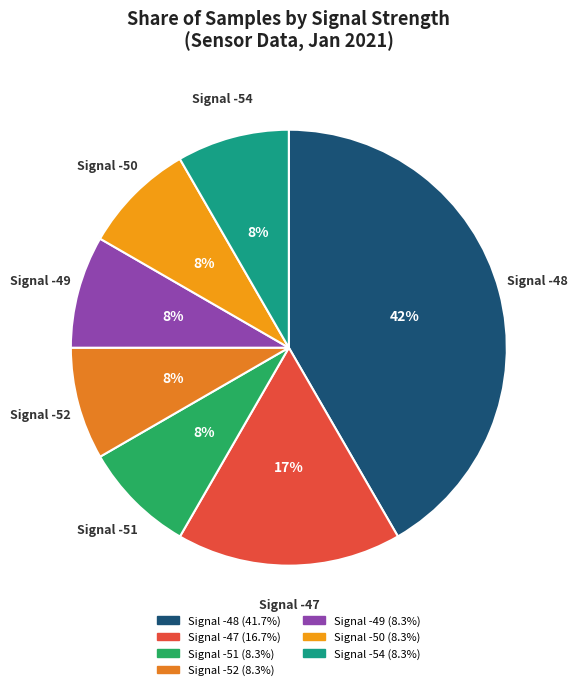

To the nearest percent, what is the average slice percentage?

14%